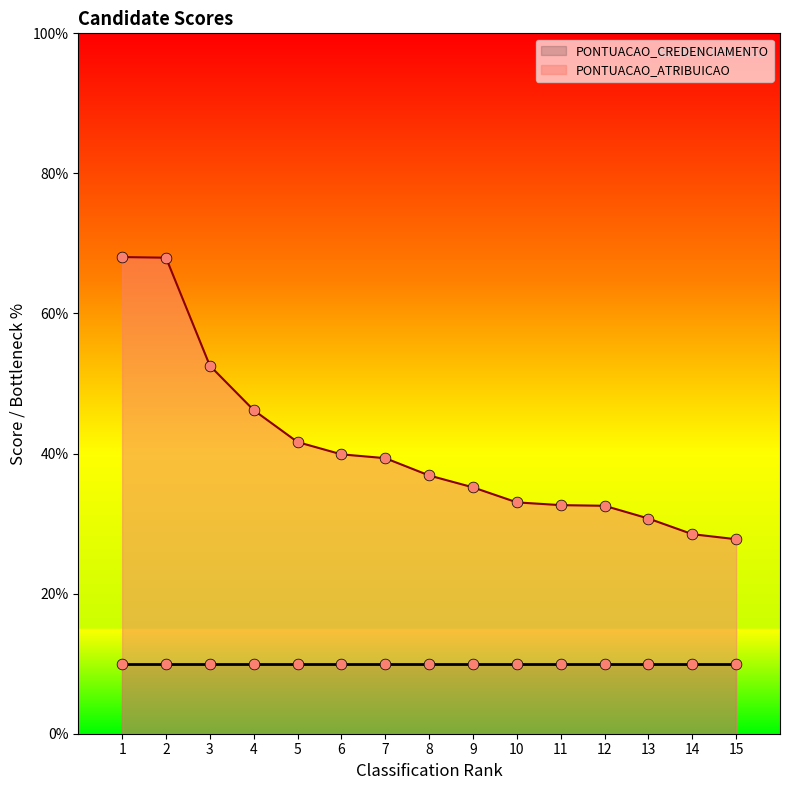

Approximately how many times larger is the value at 3 compared to 12?

1.6